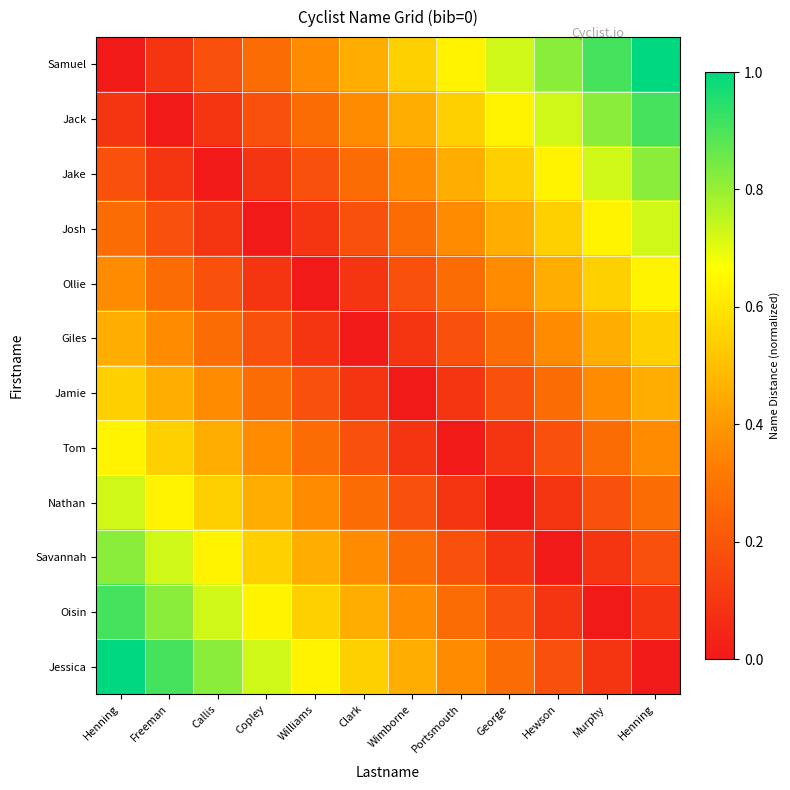

What is the spread (max minus min) of values at Williams?

0.6